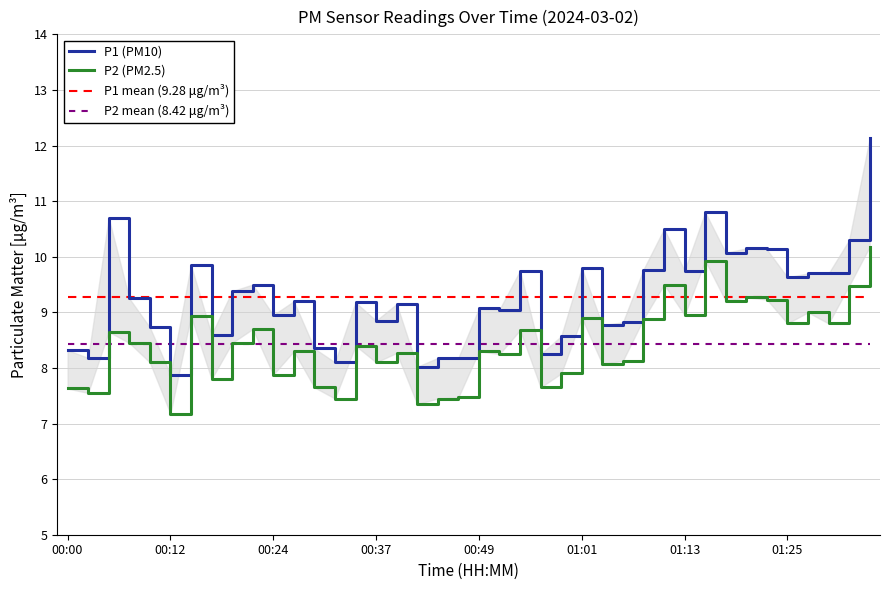

How many series are shown in this chart?

4